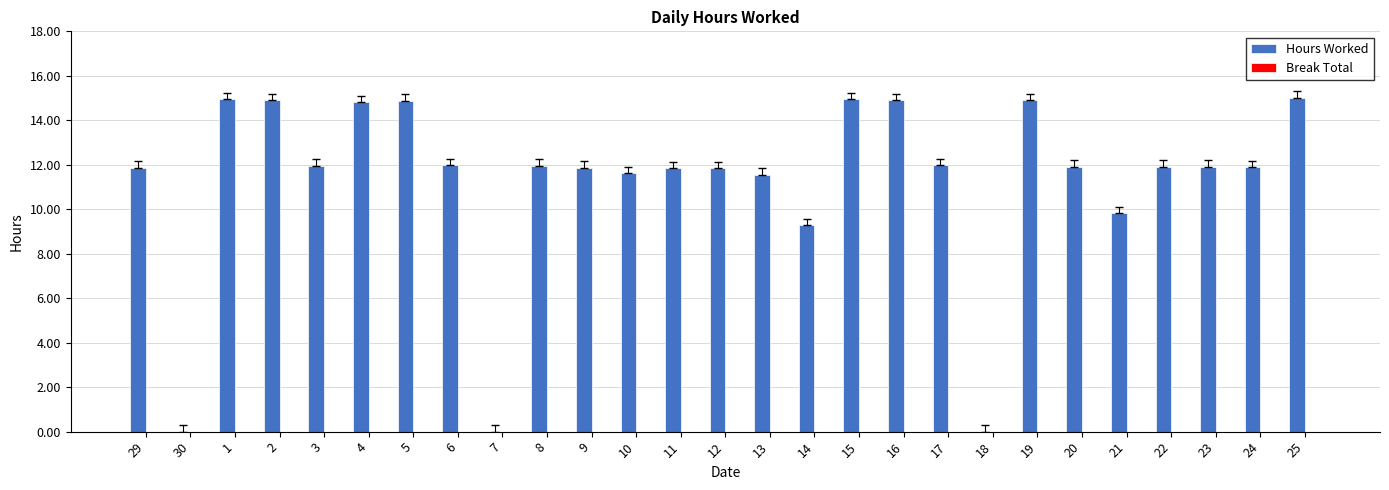

Where does the data first go above 11?

29